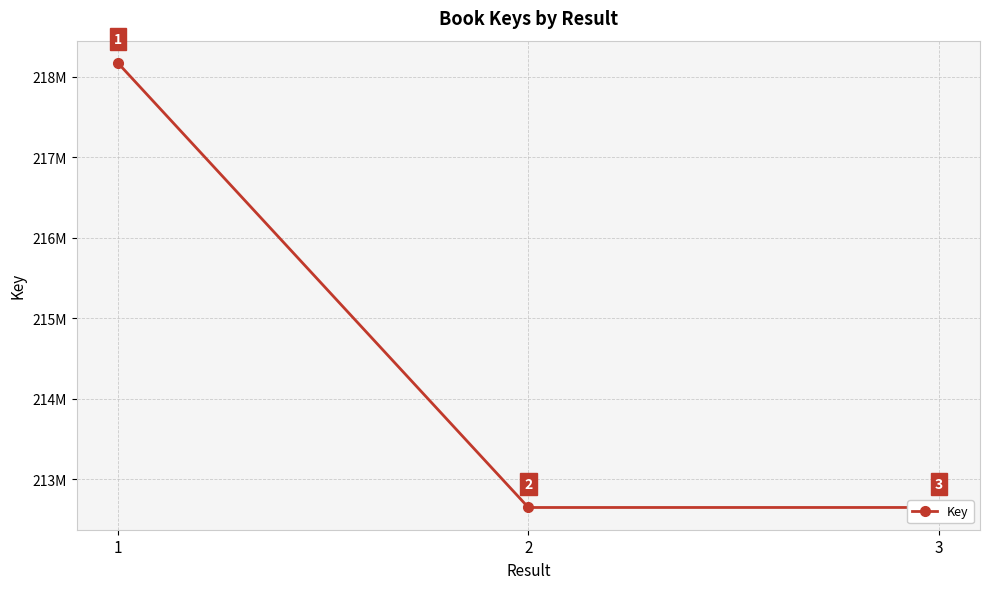

Rank the categories by value from lowest to highest.

2, 3, 1